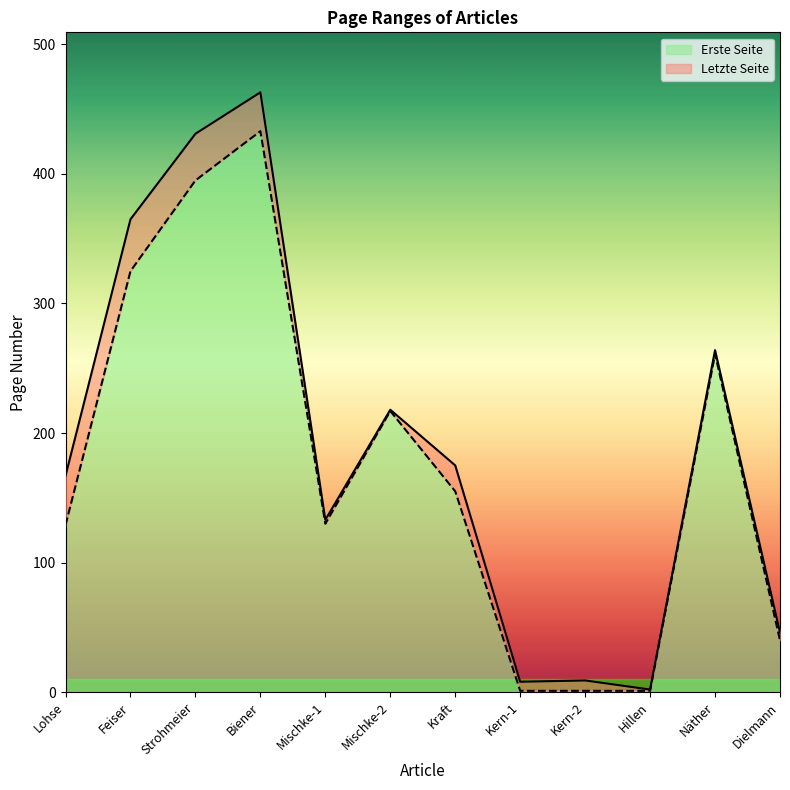

What is the sum of the Letzte Seite values at Kern-2 and Mischke-1?

142